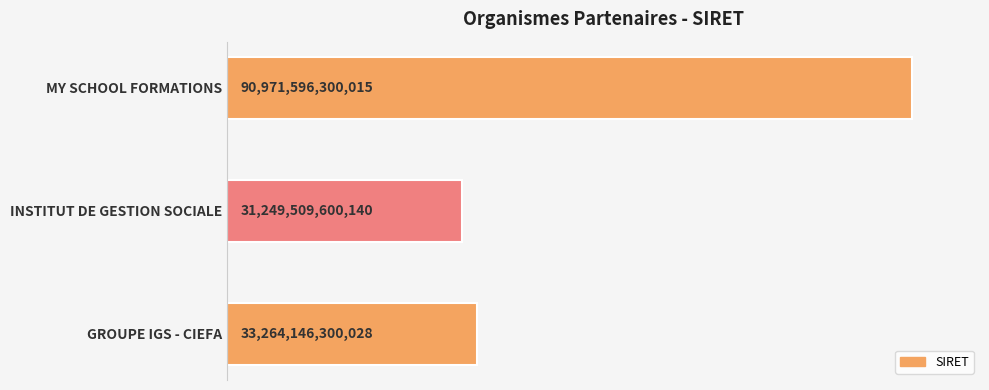

Does the chart contain any negative values?

No